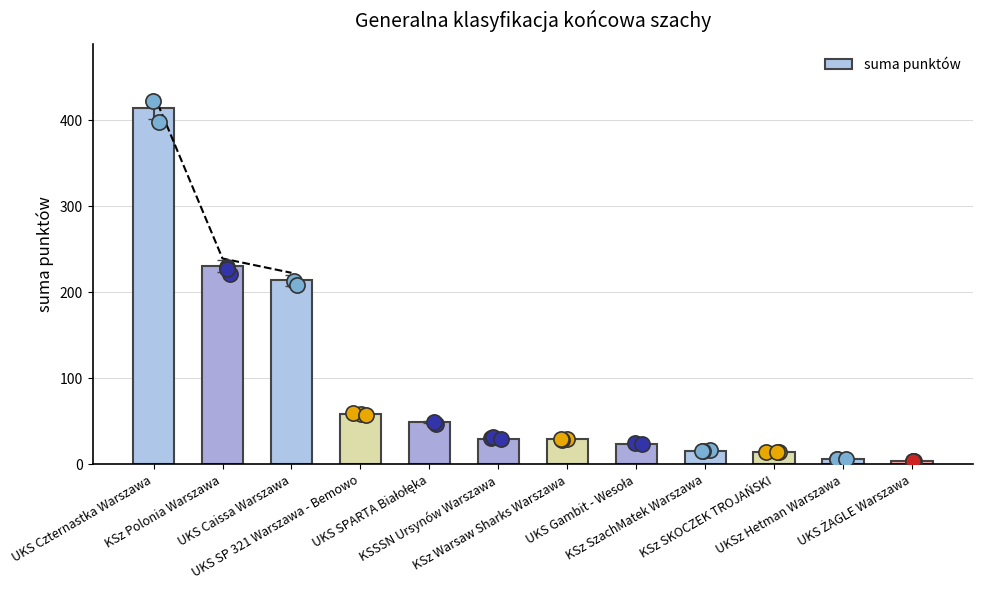

What is the change in value from KSz Polonia Warszawa to KSz SKOCZEK TROJAŃSKI?

-216